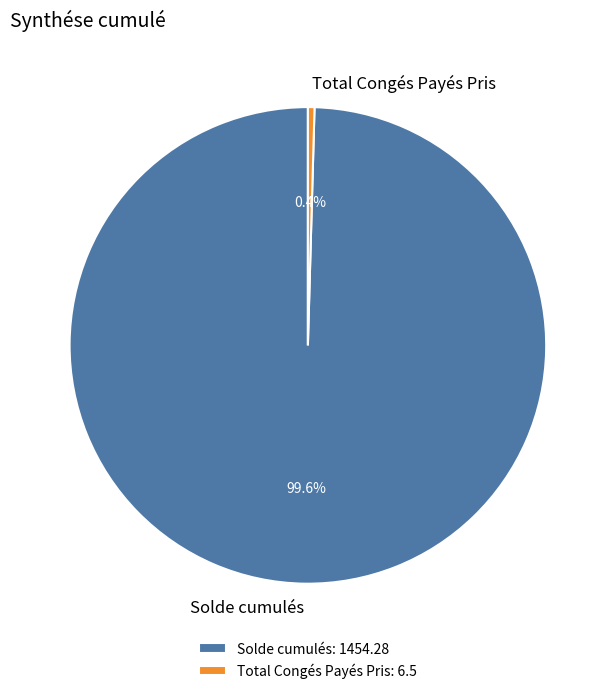

True or false: Solde cumulés accounts for 100% of the total.

True